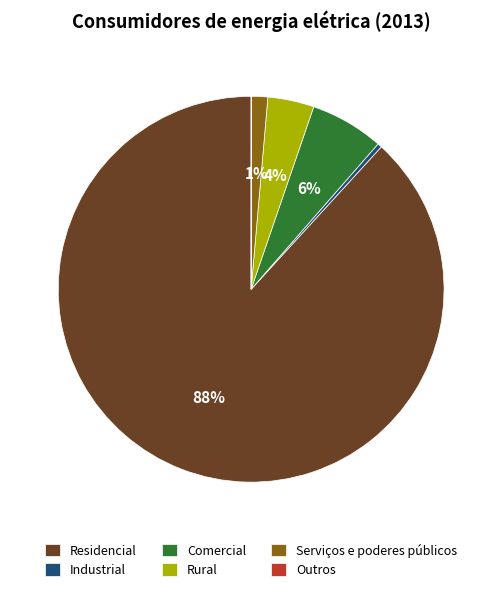

Which slice is the largest?

Residencial